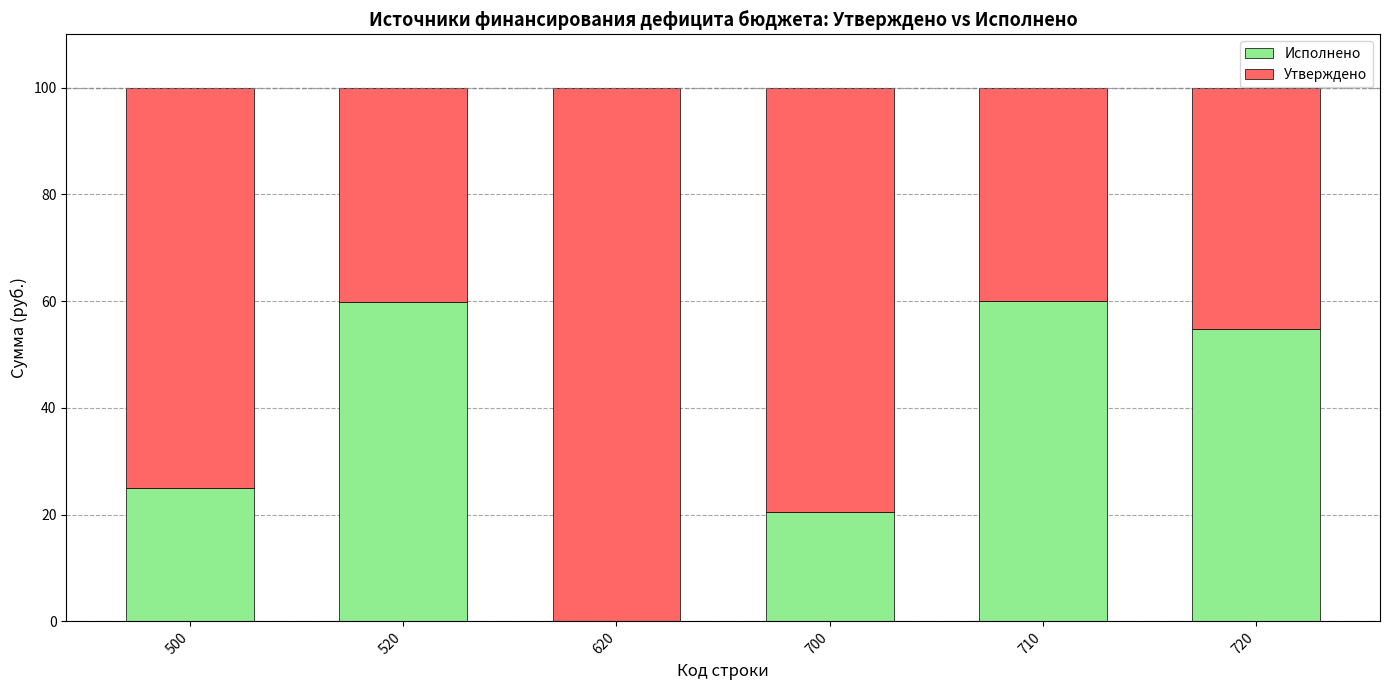

The value of Исполнено at 720 is 54.8. True or false?

True